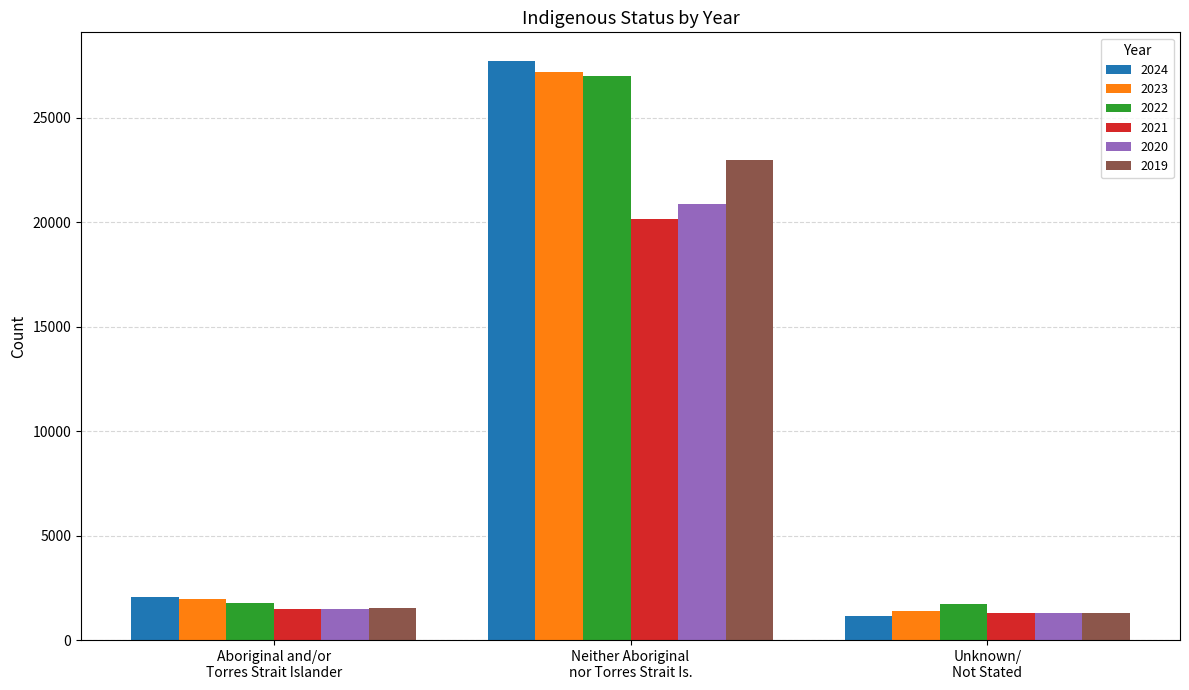

Which series has the largest range (max minus min)?

2024